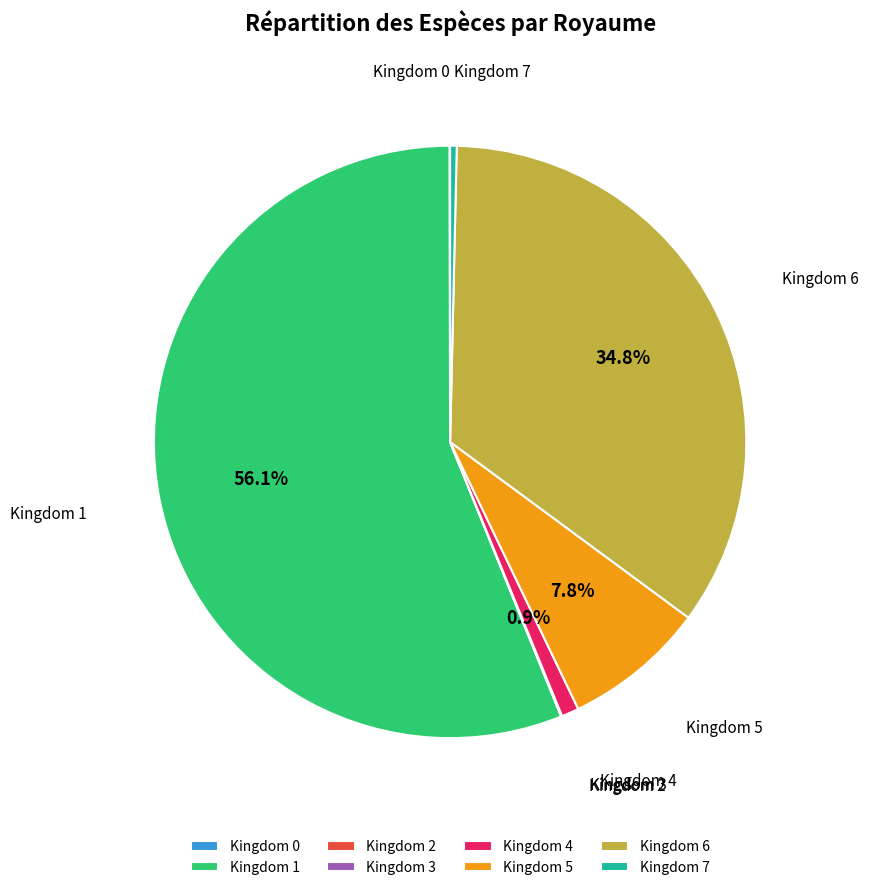

Combined, what portion of the pie is Kingdom 4 and Kingdom 1?

57.0%